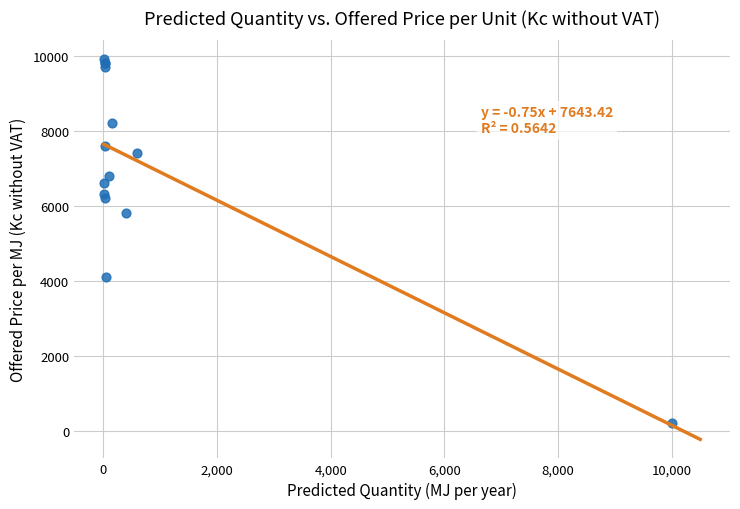

What Y value in the scatter plot is closest to 5050?

5800